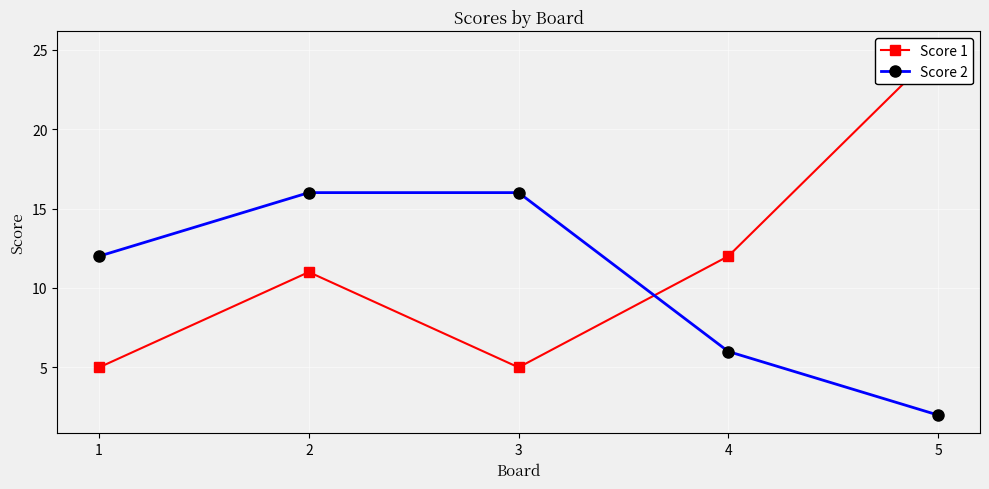

True or false: Score 2 and Score 1 cross at least once.

True